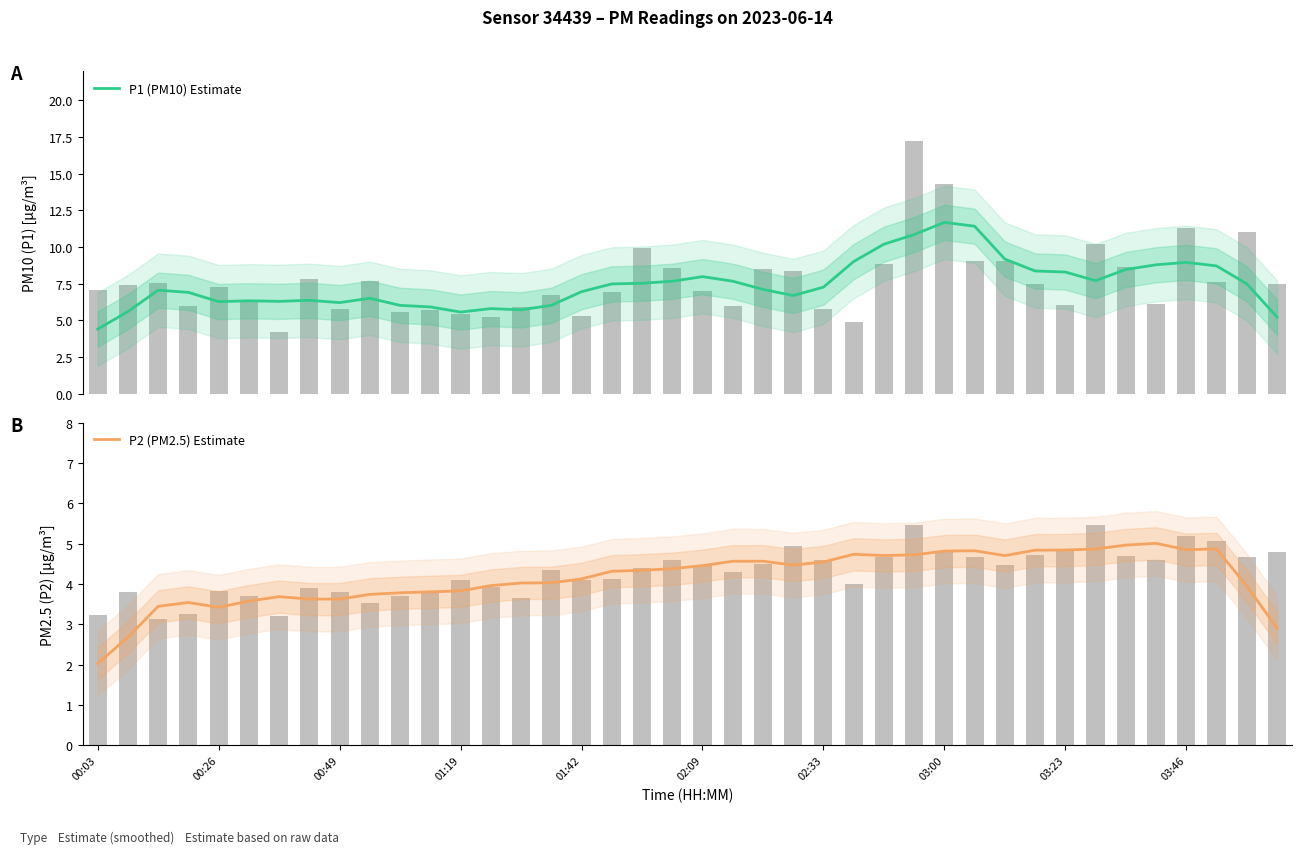

Which series has the largest total across all categories?

P1 (PM10) Estimate